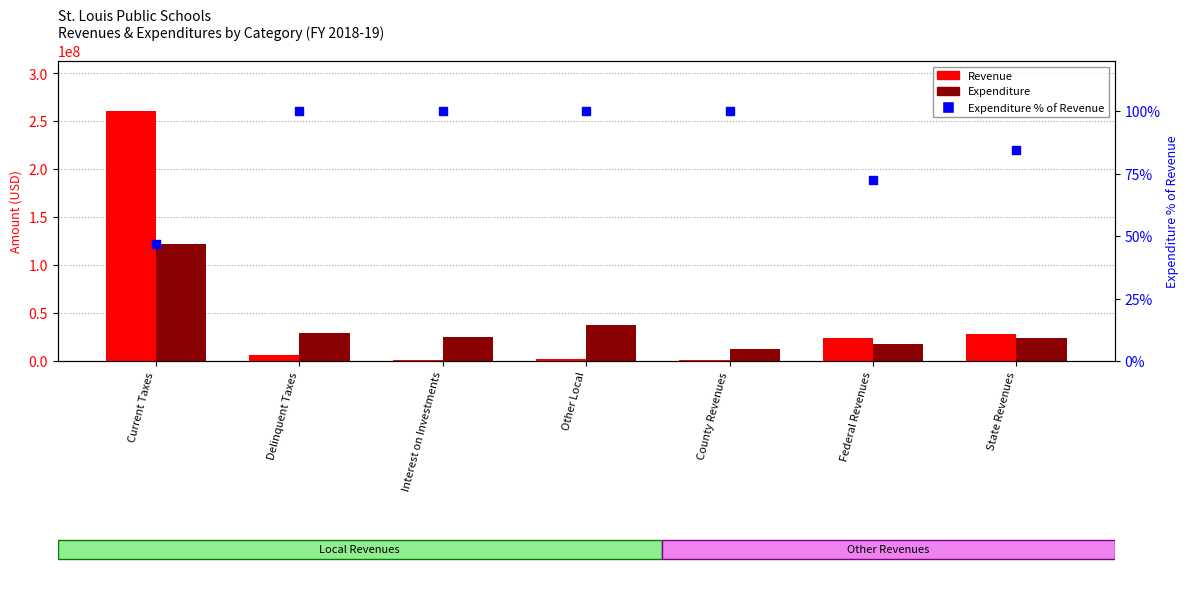

Which series contains the lowest Y value?

Expenditure % of Revenue